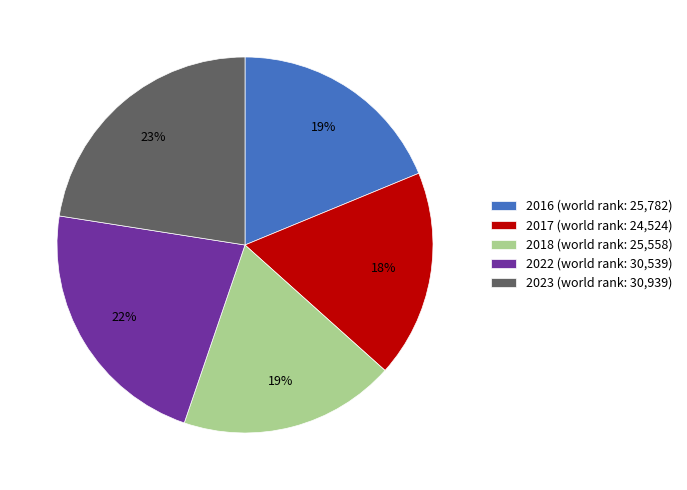

What percentage is the 2023 slice, to the nearest percent?

23%